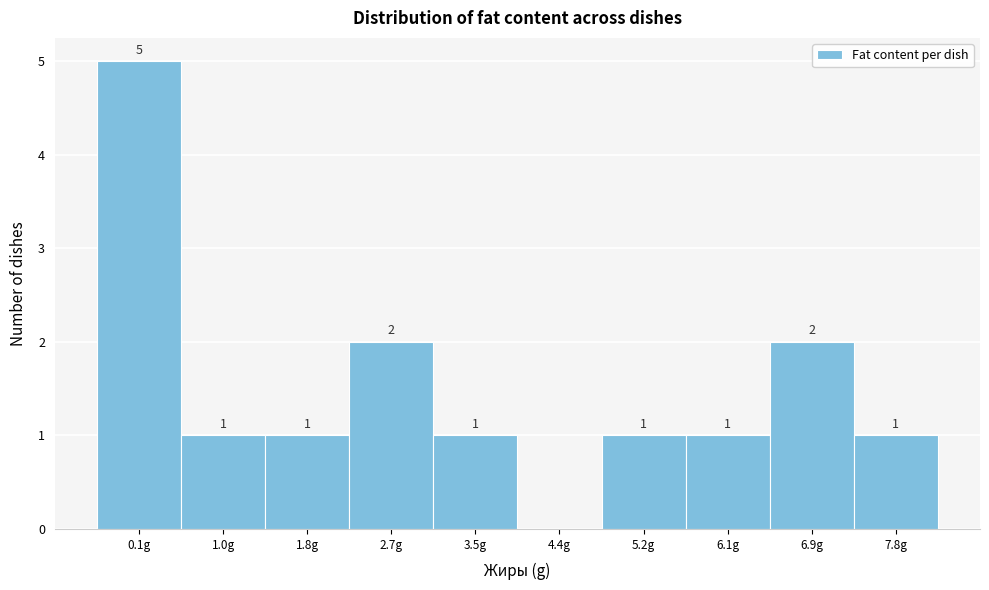

Reading left to right, list all the values displayed in this chart.

0.1g=5	1.0g=1	1.8g=1	2.7g=2	3.5g=1	4.4g=0	5.2g=1	6.1g=1	6.9g=2	7.8g=1